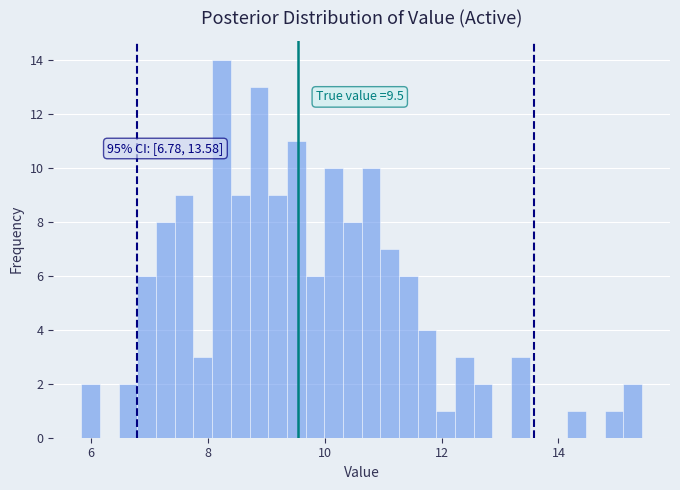

Read against the x-axis, roughly where is the centre of the tallest bar?

8.2